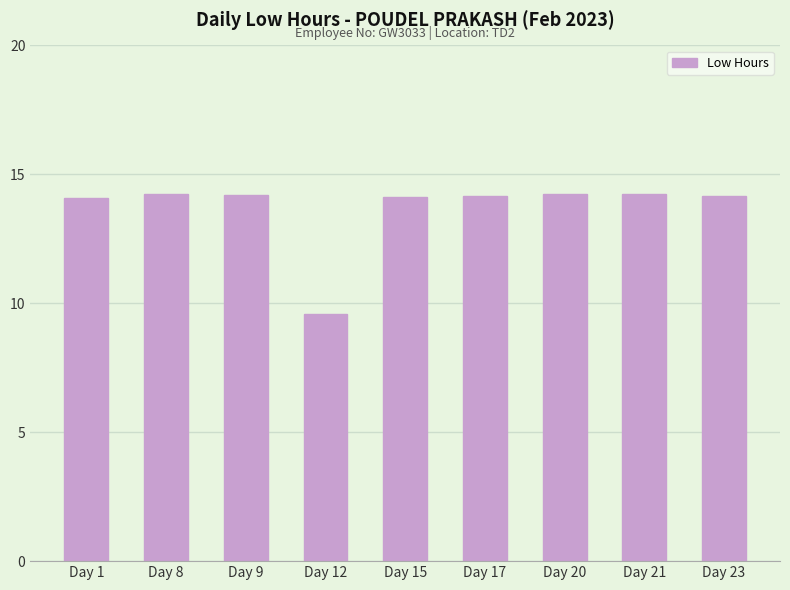

What is the smallest value displayed?

9.6